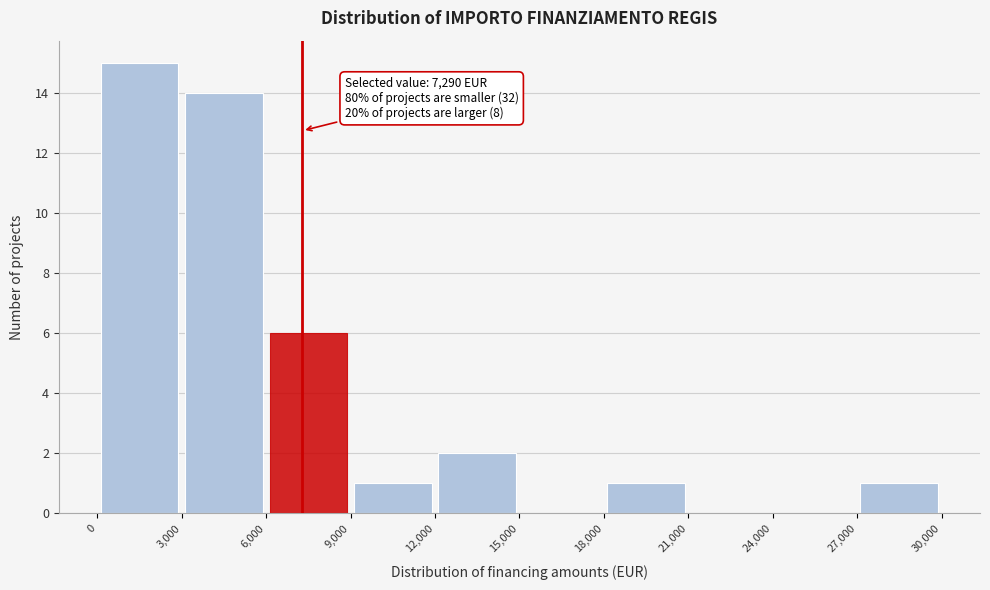

Which range on the x-axis has the tallest bar?

0 to 3,000